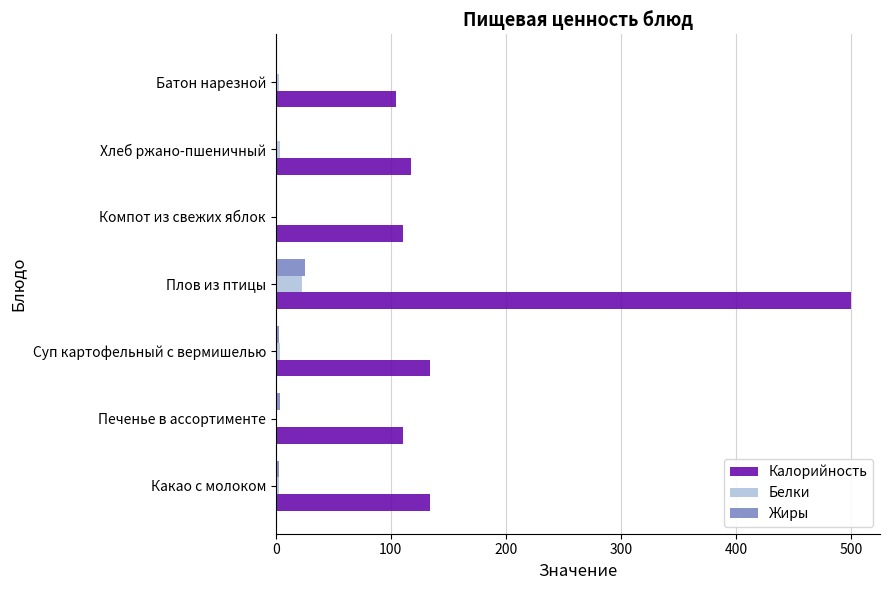

Which series changed the most between Какао с молоком and Плов из птицы?

Калорийность